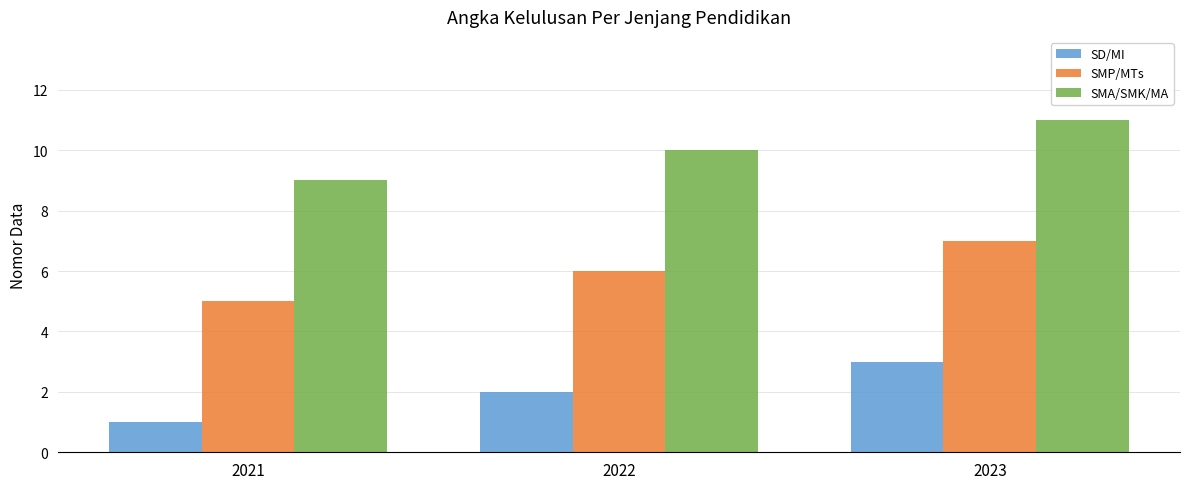

What is the difference between the maximum and second lowest values in the SMP/MTs series?

1